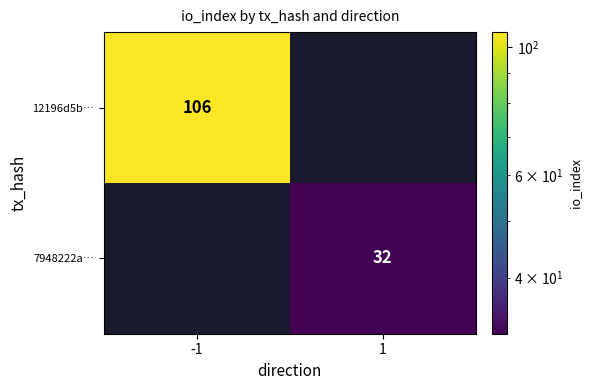

At how many categories does at least one series exceed 71?

1